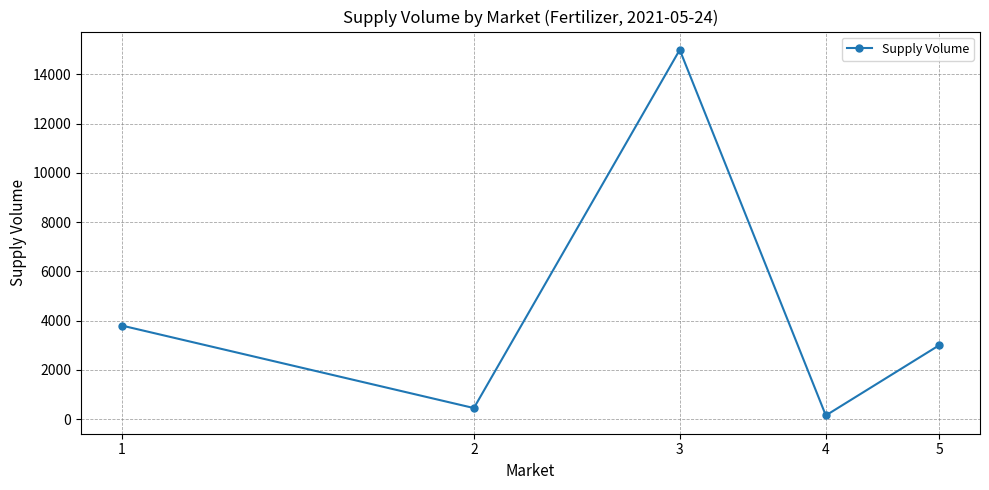

True or false: the data has more than 2 interior local peaks.

False